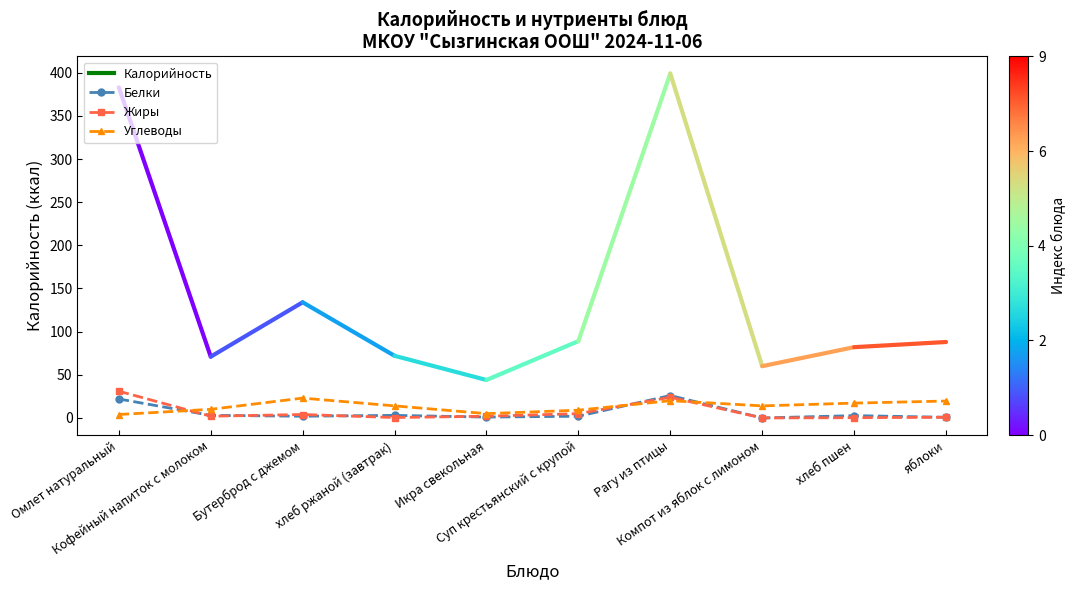

True or false: Углеводы has more than 1 interior local peaks.

True